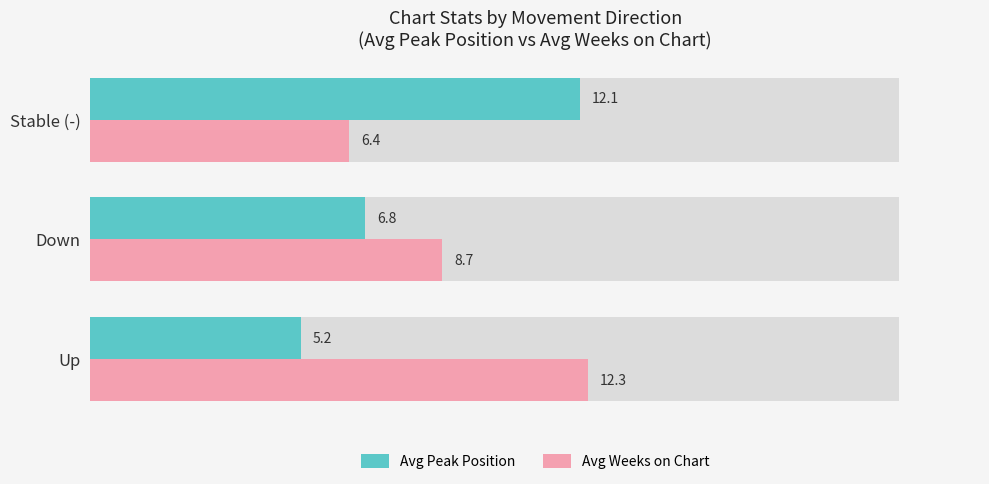

What are all the series names shown in the legend?

Avg Peak Position, Avg Weeks on Chart